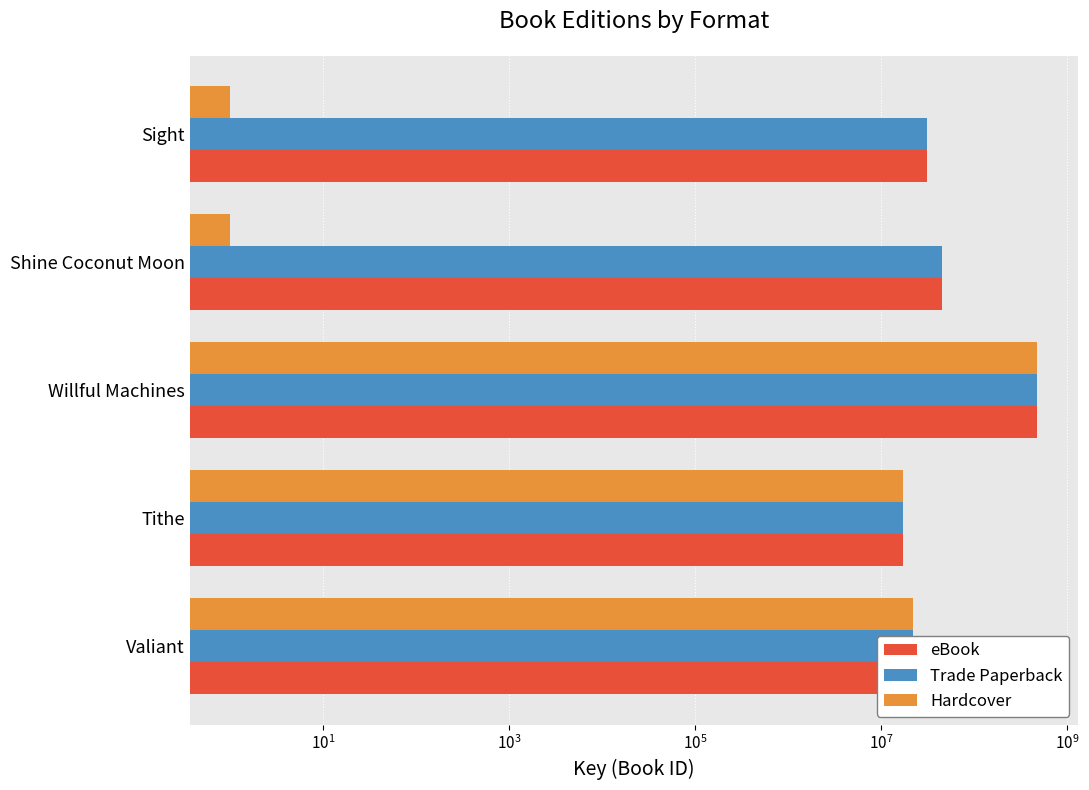

How many data points in eBook are less than 31247515?

2